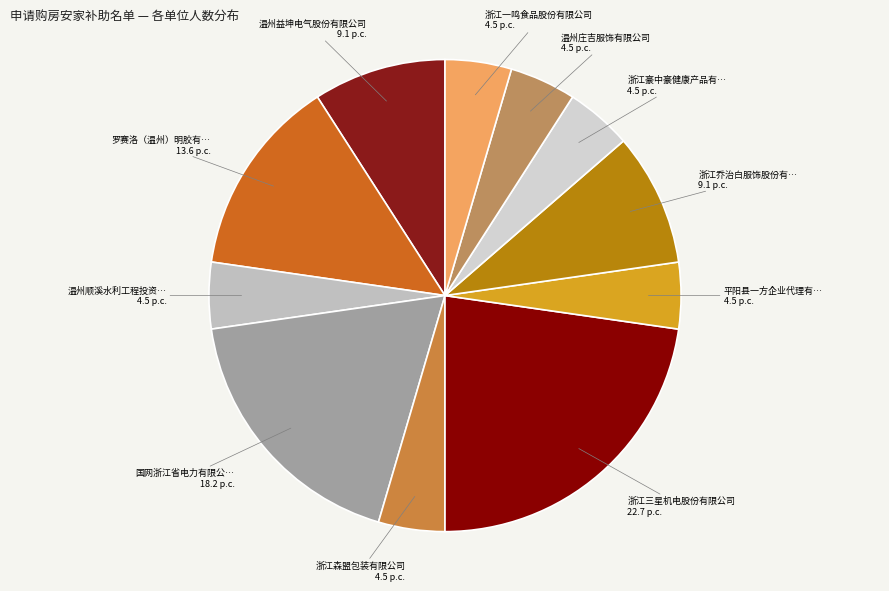

How many segments does this pie chart have?

11